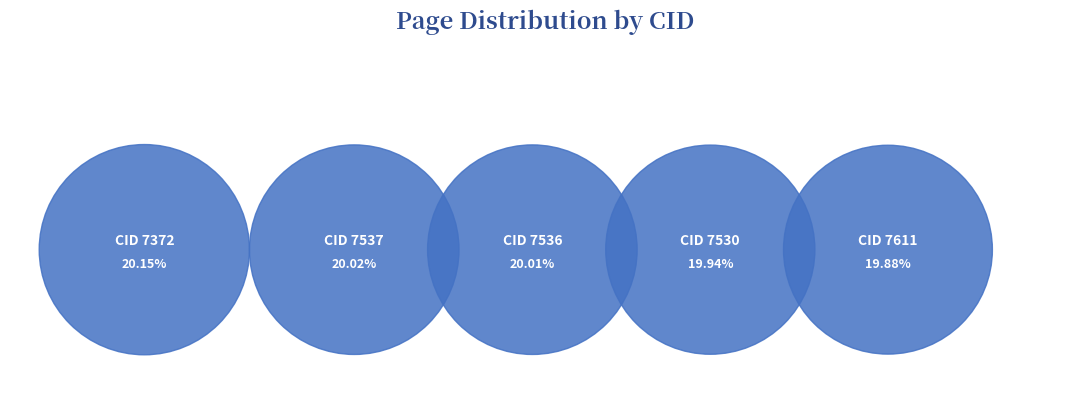

The 7372 slice represents 7% of the pie. True or false?

False